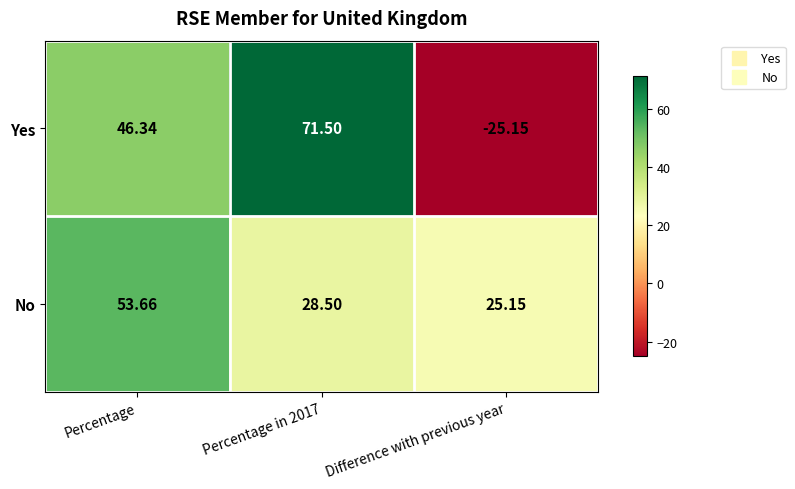

Is the value of Yes at Percentage greater than the value of No at Difference with previous year?

Yes